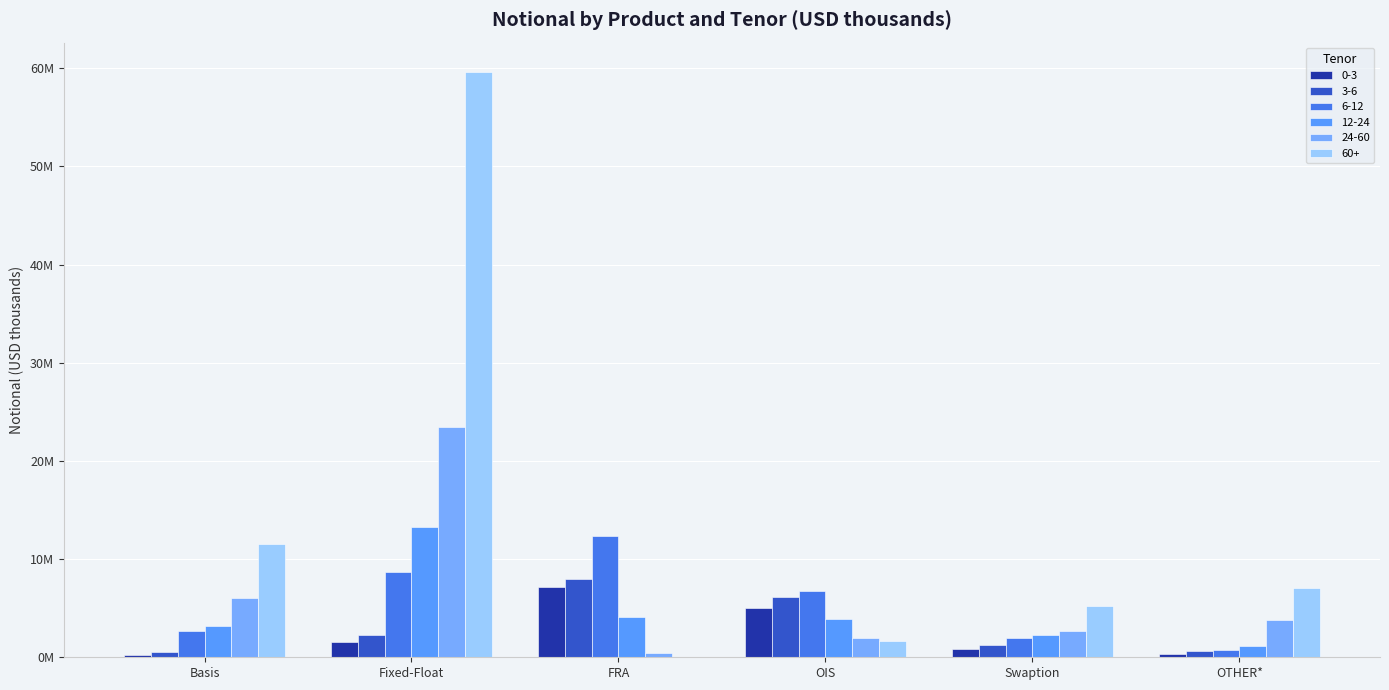

Reading left to right, what are all the values shown in this chart?

0-3: Basis=191244	Fixed-Float=1511036	FRA=7181469	OIS=5025728	Swaption=867254	OTHER*=369646
3-6: Basis=582595	Fixed-Float=2226836	FRA=7997476	OIS=6109915	Swaption=1262078	OTHER*=618037
6-12: Basis=2726693	Fixed-Float=8736105	FRA=12316507	OIS=6746803	Swaption=1957924	OTHER*=720949
12-24: Basis=3195472	Fixed-Float=13274442	FRA=4082799	OIS=3916136	Swaption=2260172	OTHER*=1196712
24-60: Basis=6037997	Fixed-Float=23468326	FRA=437401	OIS=1994064	Swaption=2718038	OTHER*=3791996
60+: Basis=11524745	Fixed-Float=59619133	FRA=1562	OIS=1706465	Swaption=5187560	OTHER*=7004905